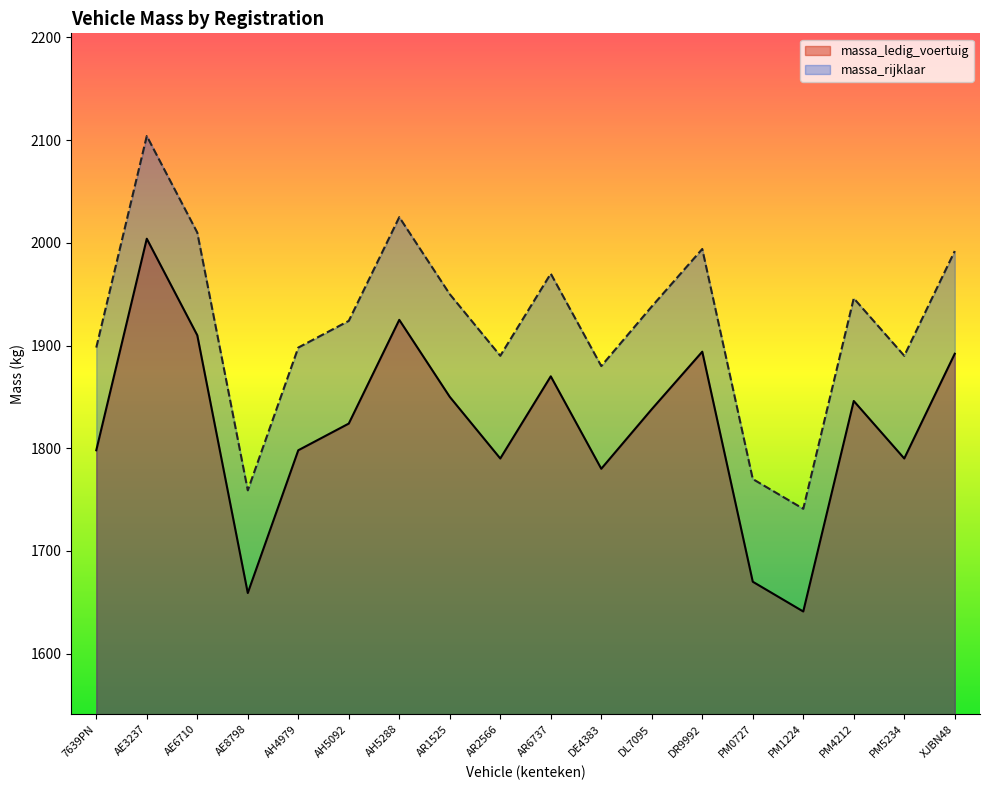

How many data points does each series have?

18